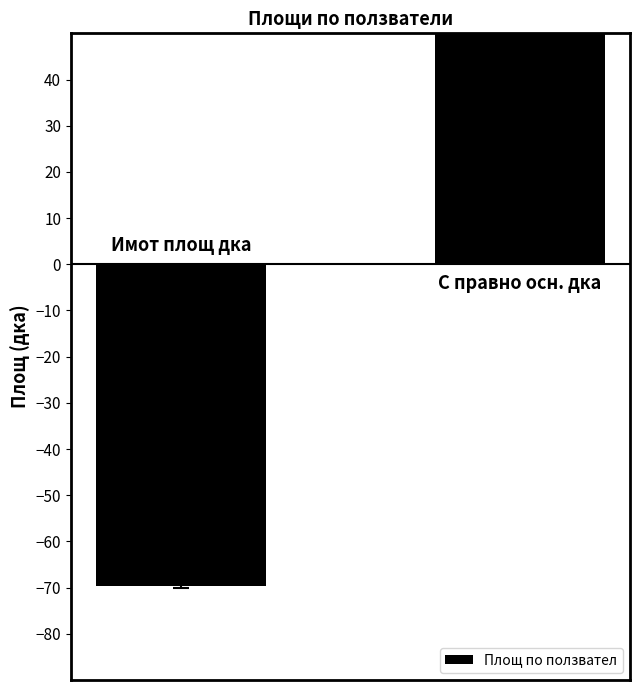

How many bars are there in total?

2